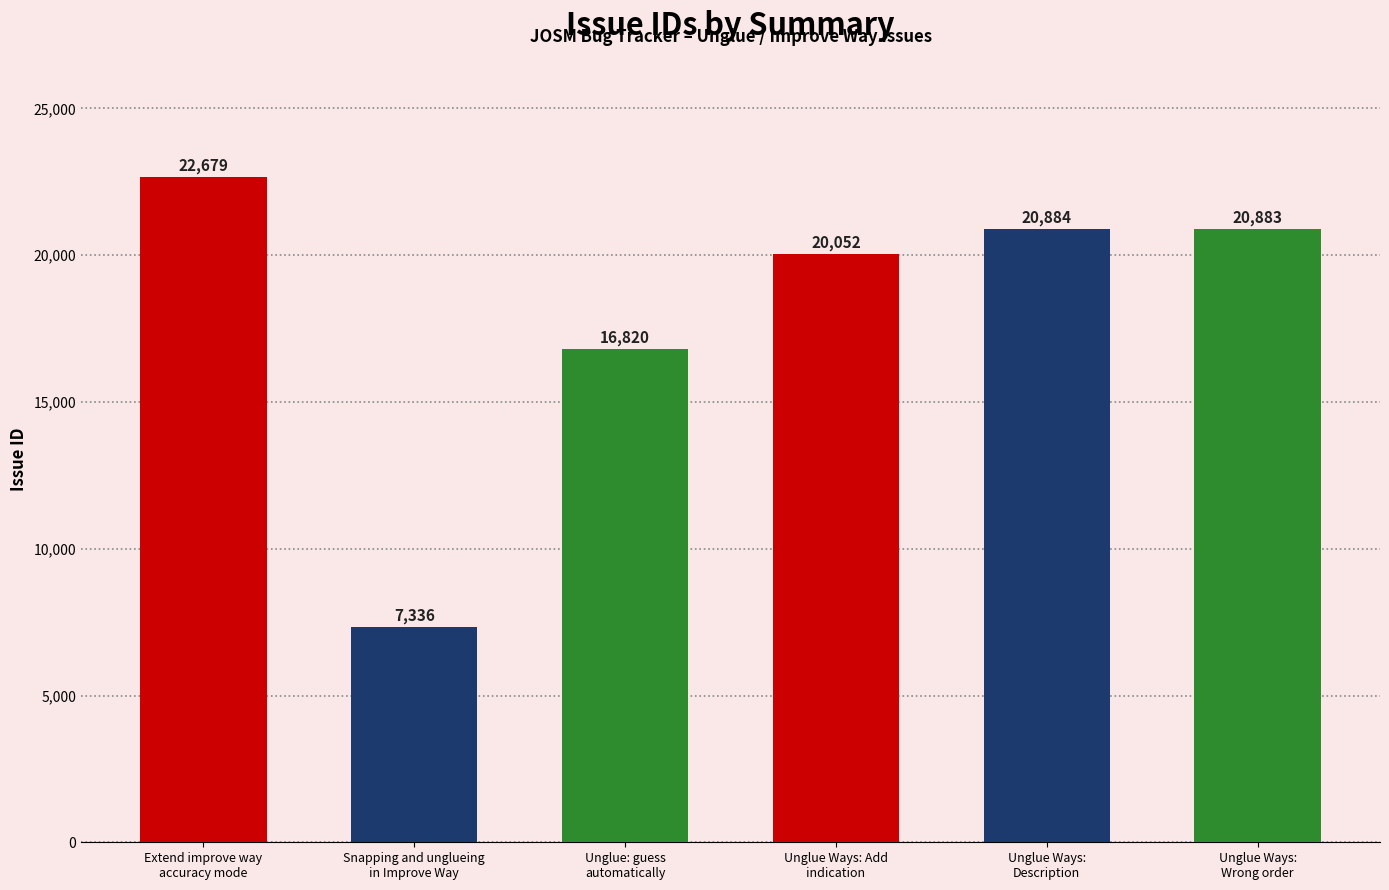

What is the value of the 4th bar from the left?

20052